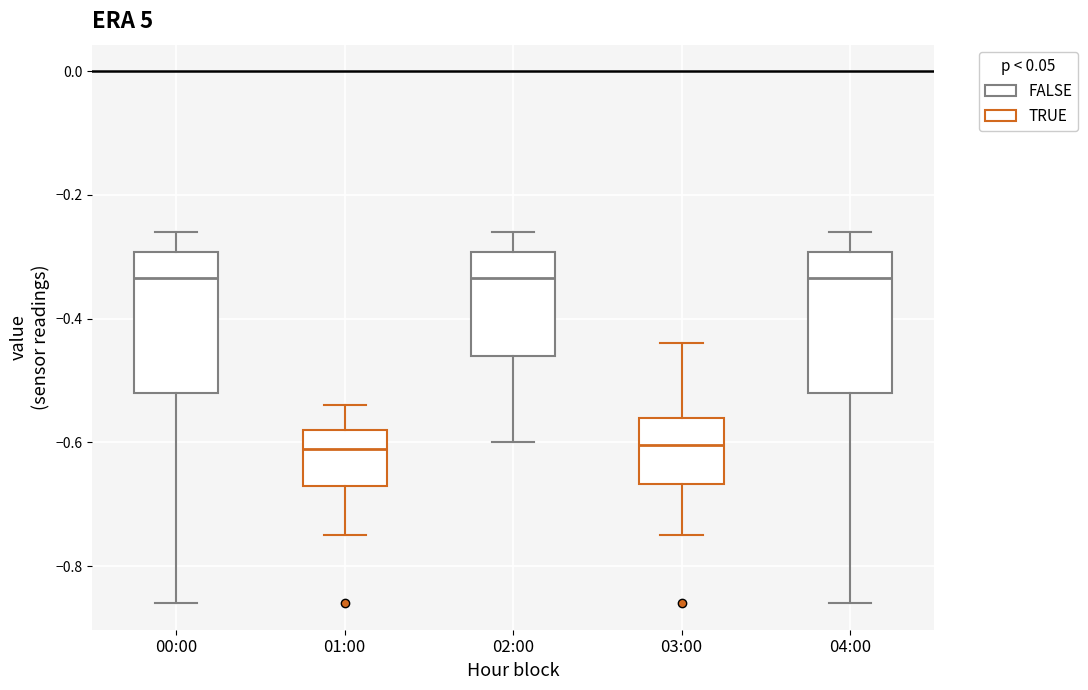

Reading left to right, transcribe this box plot: for each box, give where its median line is, the range the box spans, and where its two whiskers end, as read against the y-axis. The values are not printed on the chart, so give them approximately, as read against the axis.

00:00: median -0.34, box -0.52 to -0.30, whiskers -0.86 to -0.26
01:00: median -0.60, box -0.66 to -0.58, whiskers -0.74 to -0.54
02:00: median -0.34, box -0.46 to -0.30, whiskers -0.60 to -0.26
03:00: median -0.60, box -0.66 to -0.56, whiskers -0.74 to -0.44
04:00: median -0.34, box -0.52 to -0.30, whiskers -0.86 to -0.26